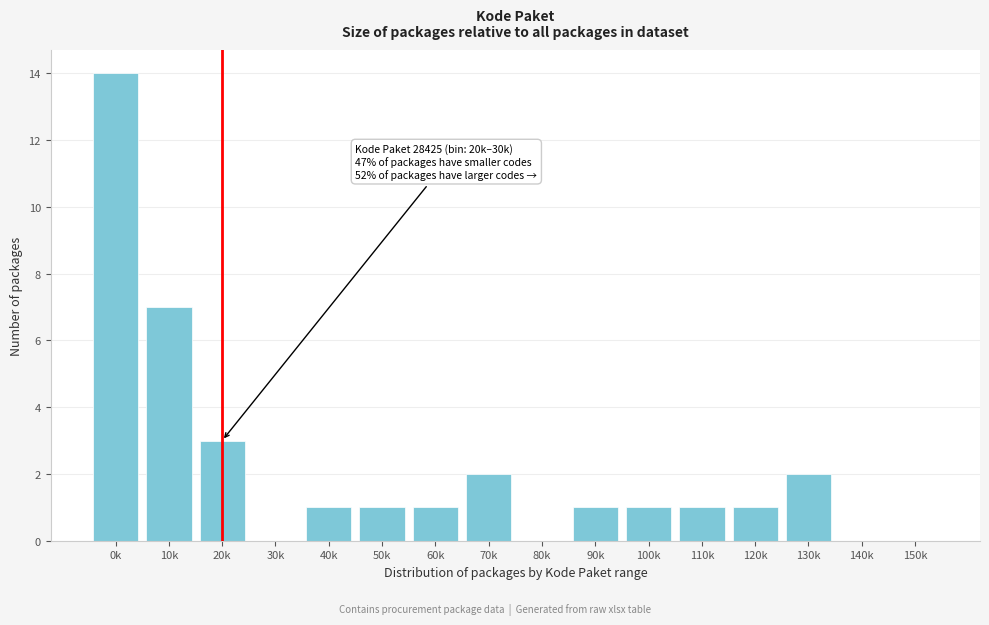

Reading left to right, list all the values displayed in this chart.

0k=14	10k=7	20k=3	30k=0	40k=1	50k=1	60k=1	70k=2	80k=0	90k=1	100k=1	110k=1	120k=1	130k=2	140k=0	150k=0